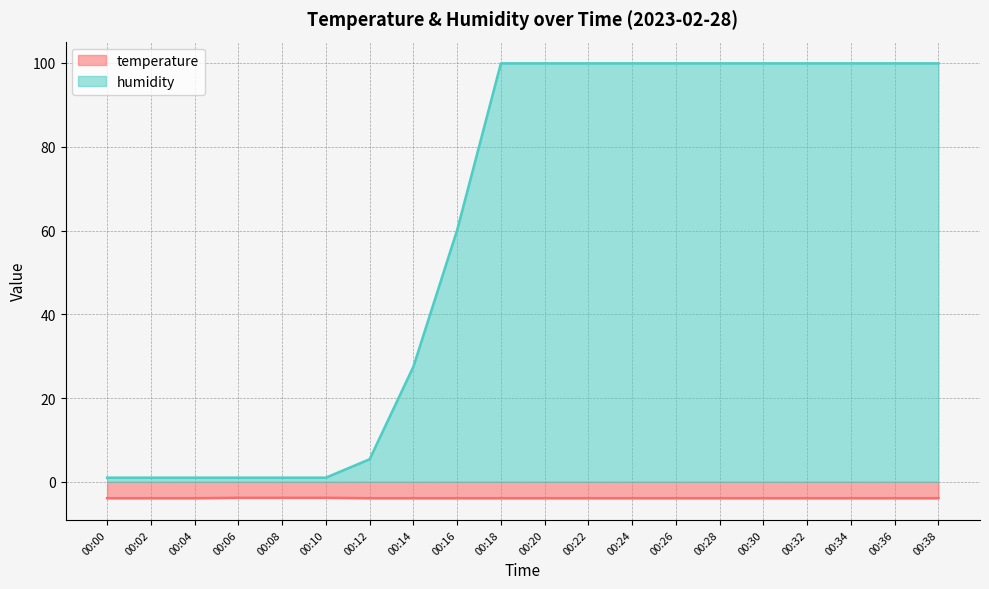

The humidity series shows 99.9 at 00:26. True or false?

True